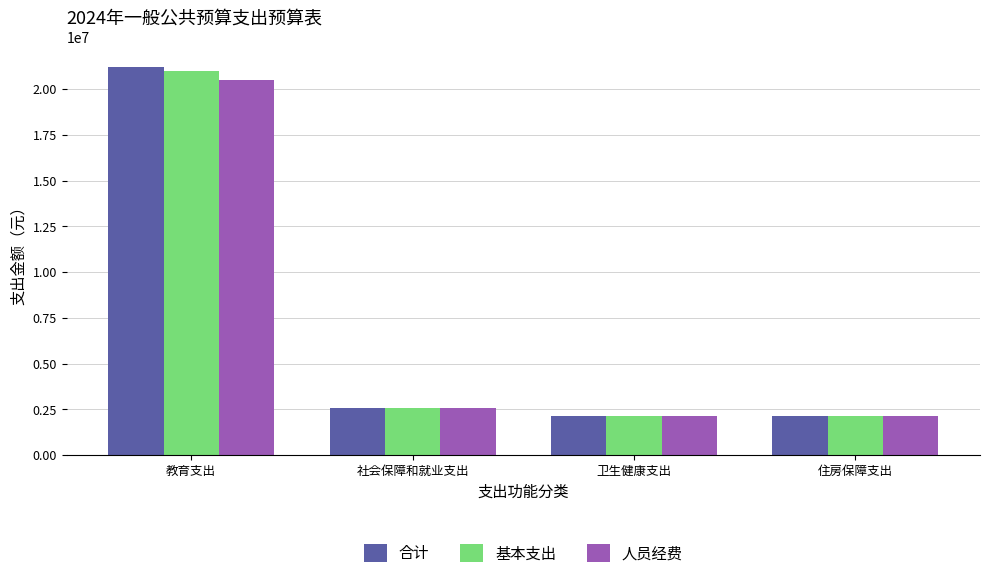

Is the value of 合计 at 社会保障和就业支出 greater than the value of 人员经费 at 卫生健康支出?

Yes